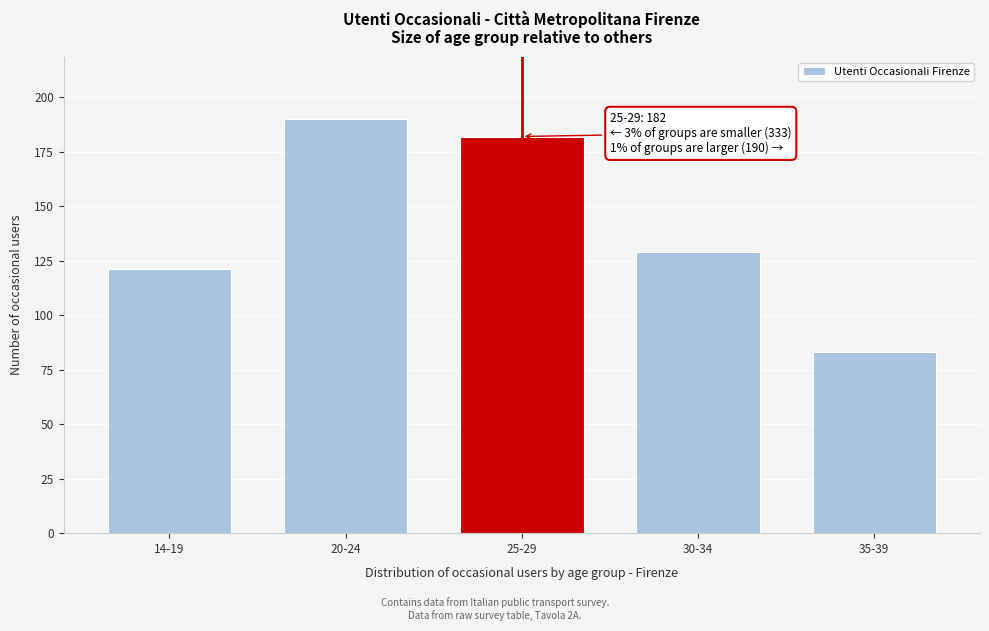

Reading left to right, list all the values displayed in this chart.

121	190	182	129	83